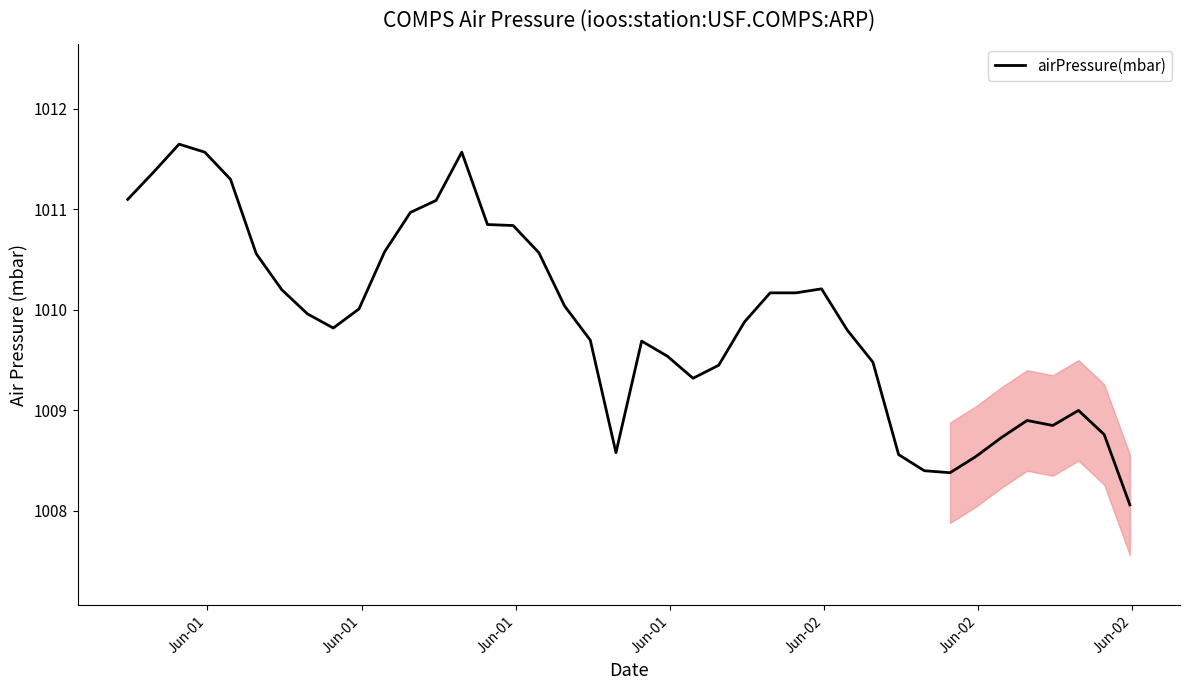

What is the smallest value displayed?

1008.1